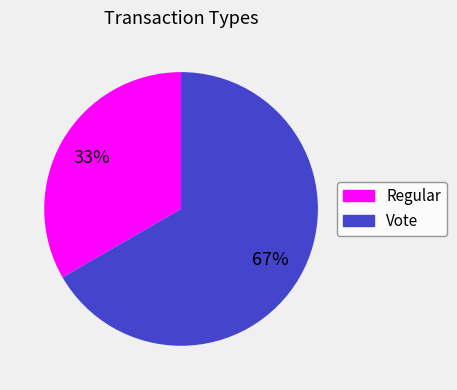

Which category has the biggest portion of the pie?

Vote